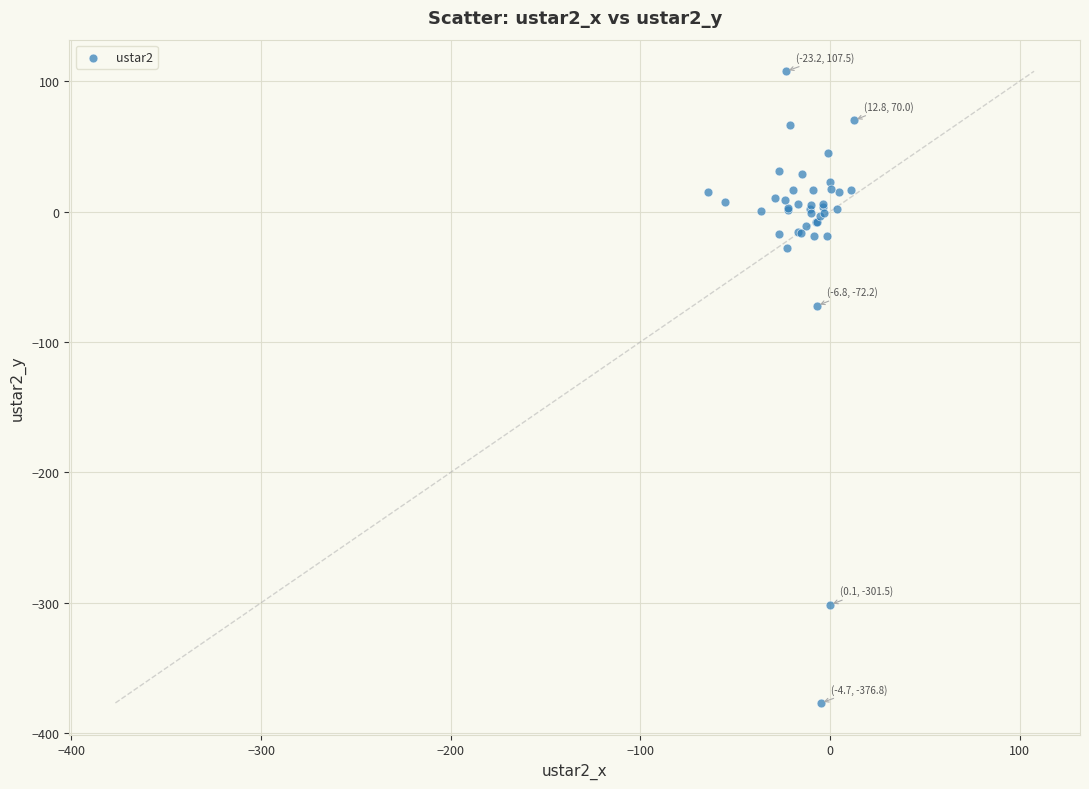

What Y value in the scatter plot is closest to -134?

-72.2